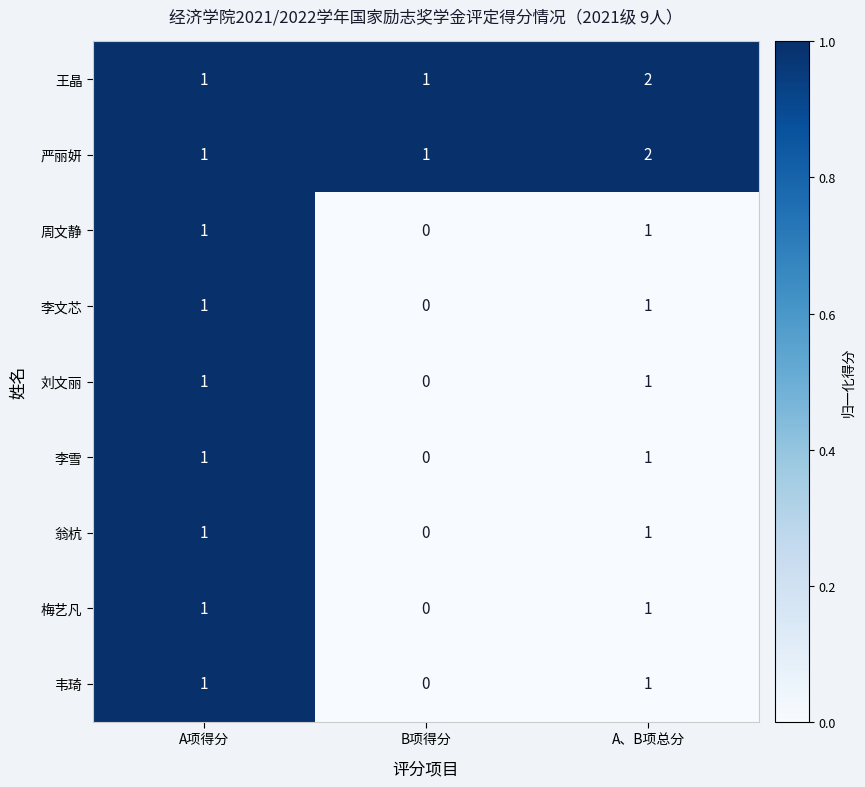

True or false: 李文芯 has a value of 0 at A项得分.

False